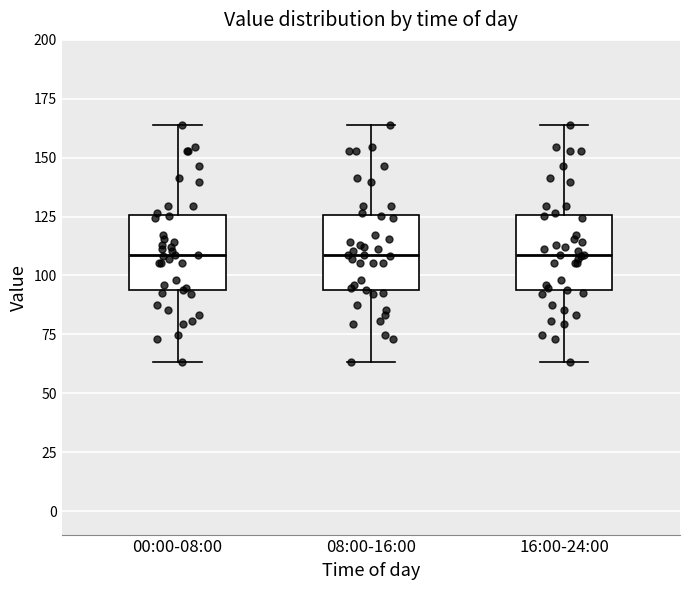

Where is the upper edge of the box for 16:00-24:00 on the y-axis? The values are not printed on the chart, so give them approximately, as read against the axis.

125